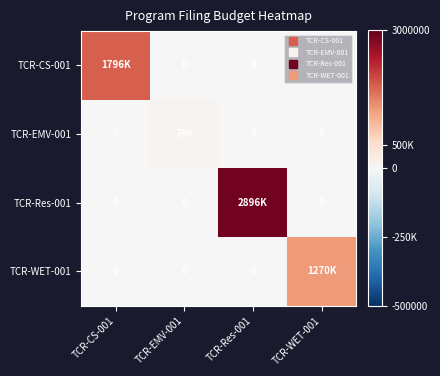

What value does the TCR-CS-001 series have at TCR-CS-001, to the nearest 10?

1796750